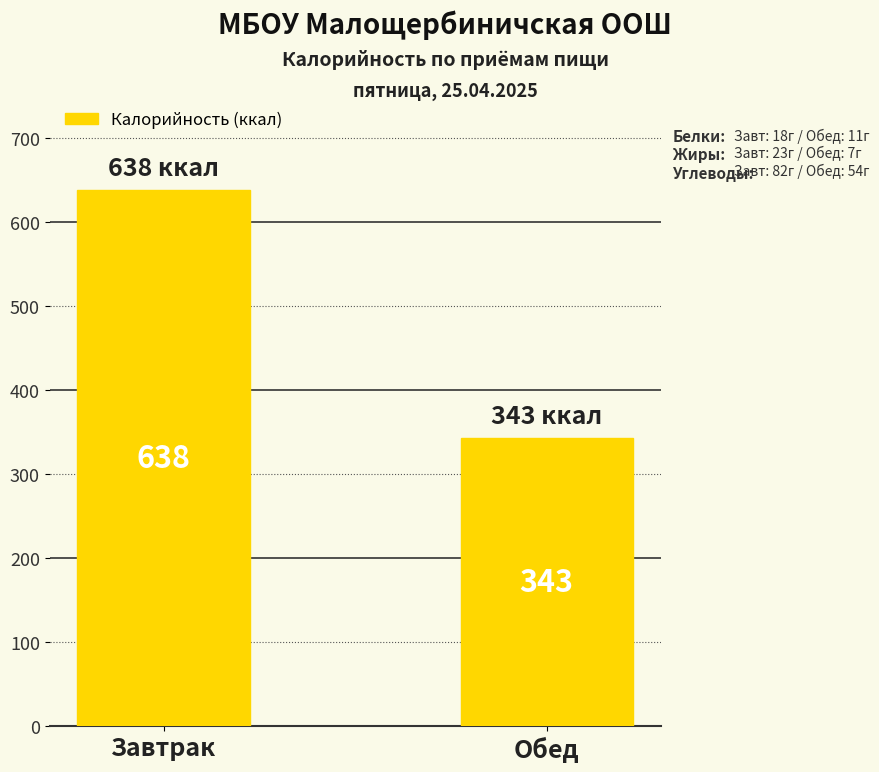

Between Завтрак and Обед, which is larger?

Завтрак